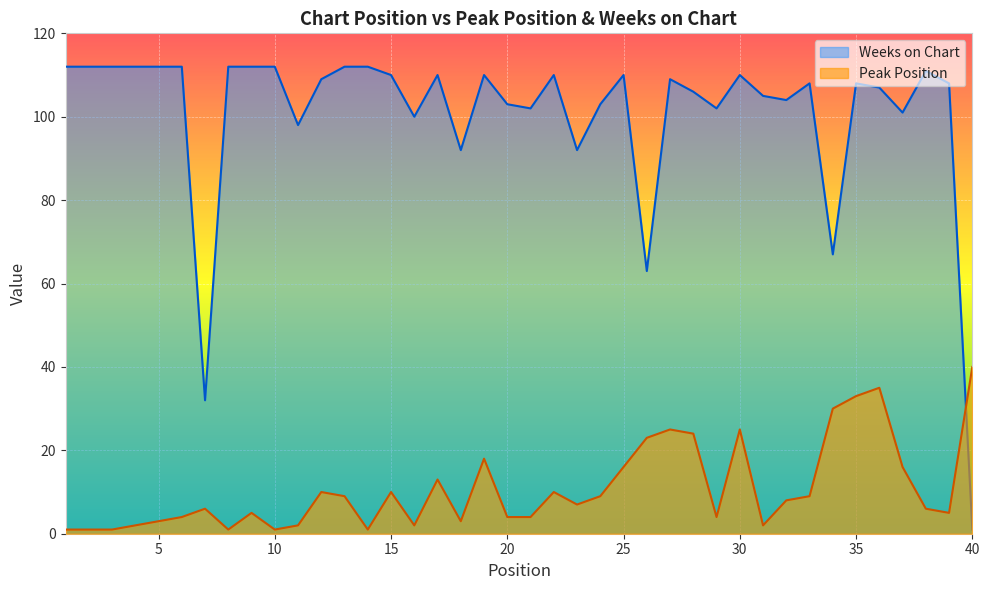

What is the spread (max minus min) of values at 30?

85